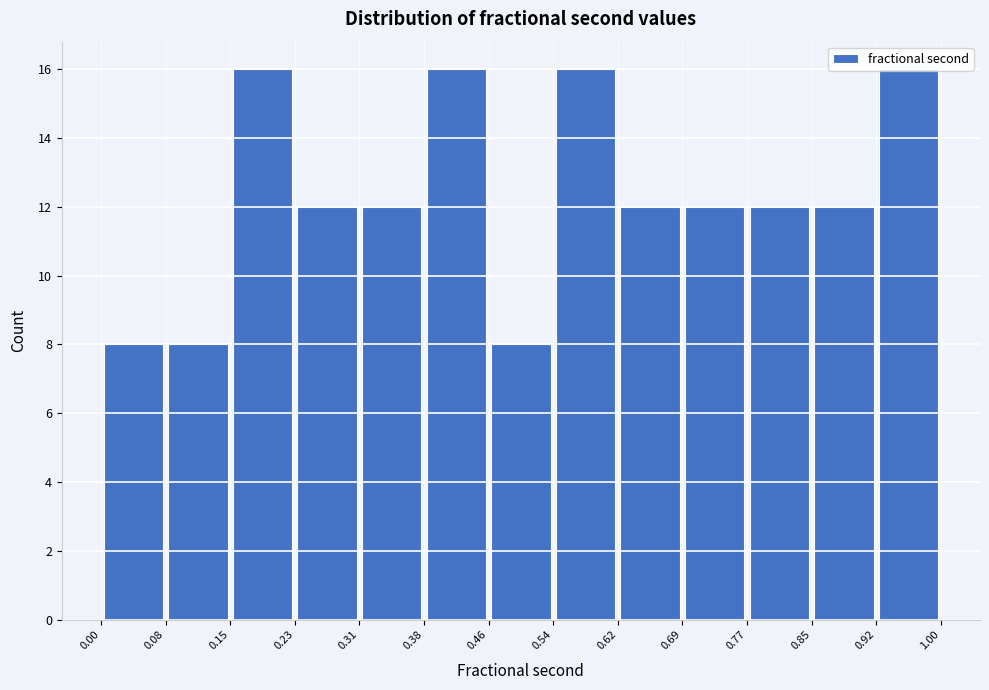

Reading left to right, transcribe this chart: for each bar, give the range it covers on the x-axis and its height. The values are not printed on the chart, so give them approximately, as read against the axis.

0.00 to 0.08: 8
0.08 to 0.15: 8
0.15 to 0.23: 16
0.23 to 0.31: 12
0.31 to 0.38: 12
0.38 to 0.46: 16
0.46 to 0.54: 8
0.54 to 0.62: 16
0.62 to 0.69: 12
0.69 to 0.77: 12
0.77 to 0.85: 12
0.85 to 0.92: 12
0.92 to 1.00: 16